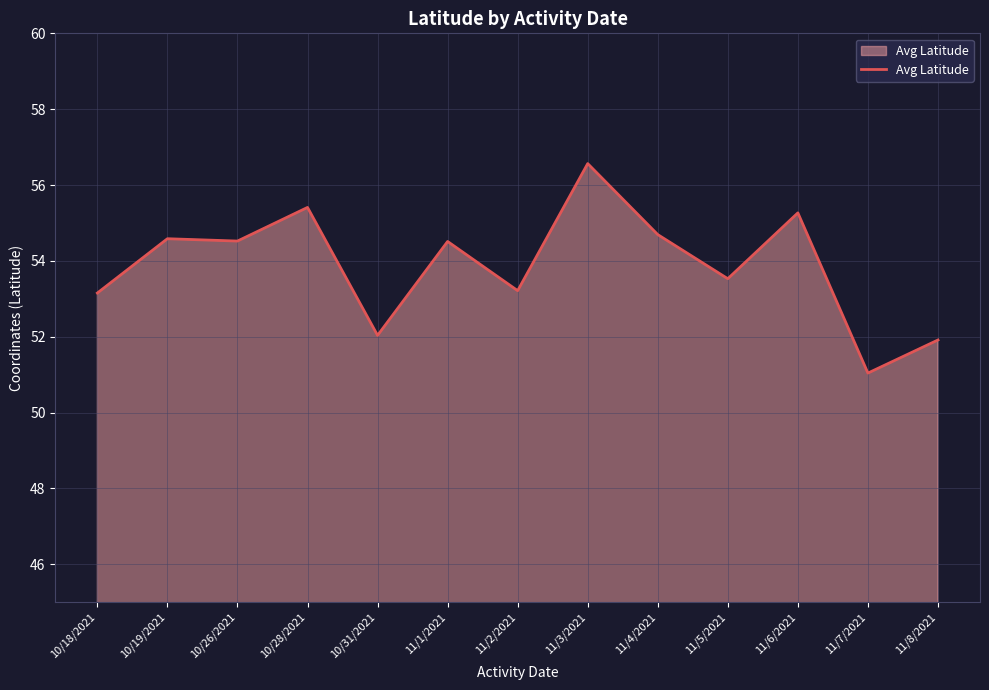

Reading left to right, list all the values displayed in this chart.

53.2	54.6	54.5	55.4	52.0	54.5	53.2	56.6	54.7	53.5	55.3	51.0	51.9